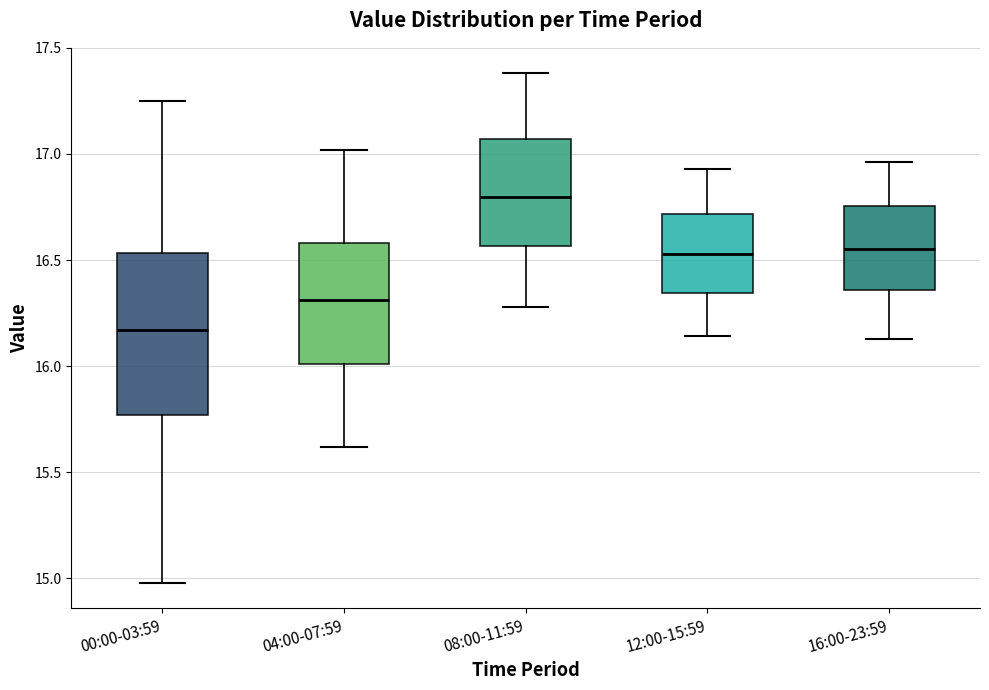

Comparing the boxes themselves (not the whiskers), which one is the tallest?

00:00-03:59